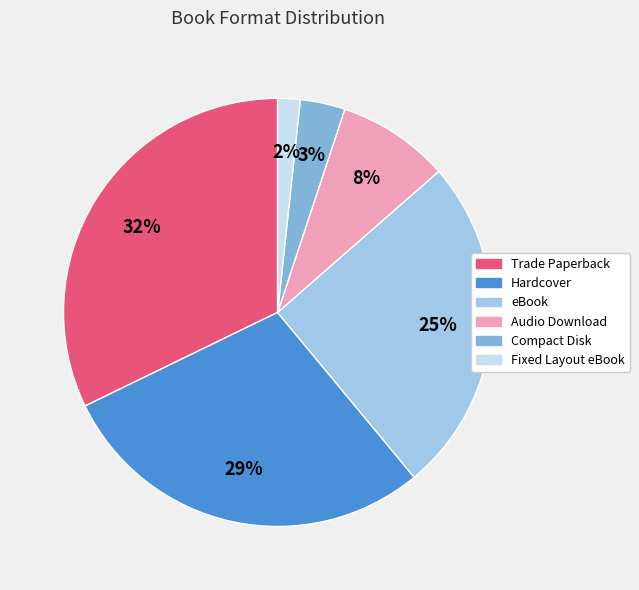

True or false: Compact Disk accounts for 3% of the total.

True